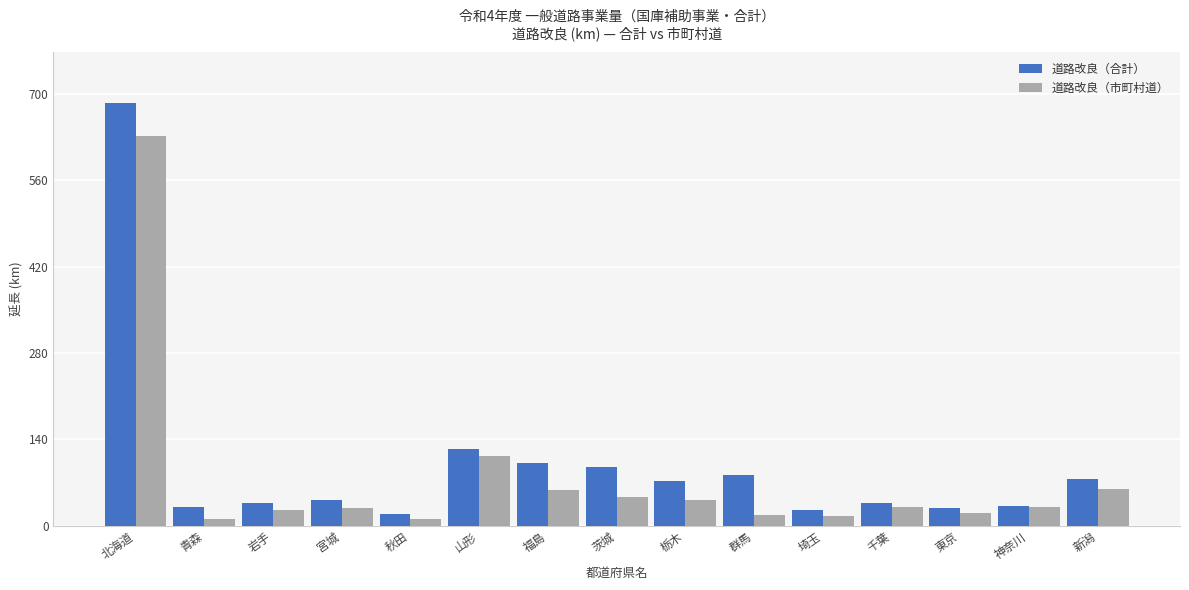

Count the number of data series in this chart.

2